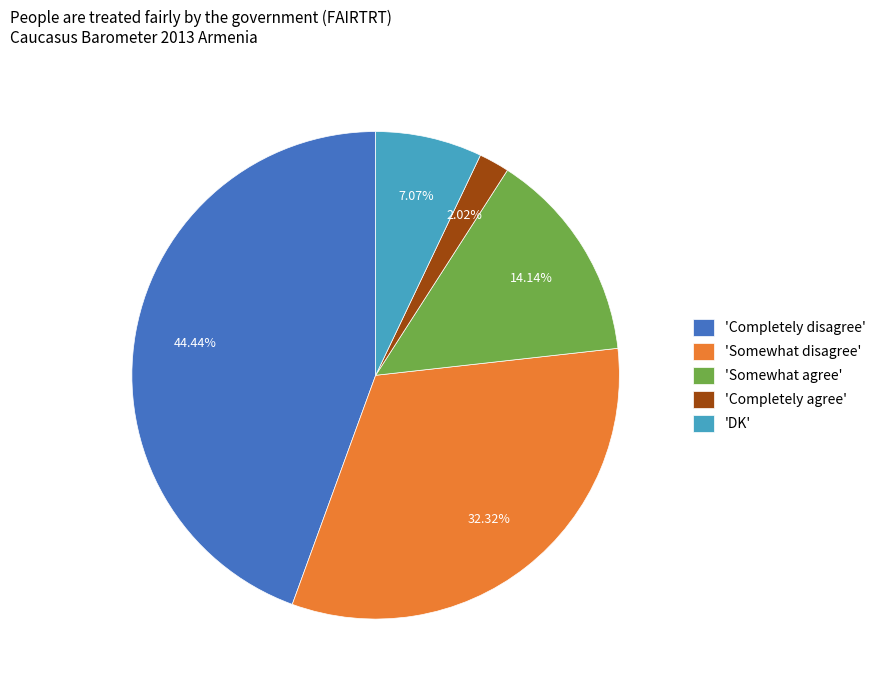

Is the sum of 'Somewhat disagree' and 'Completely disagree' greater than half?

Yes